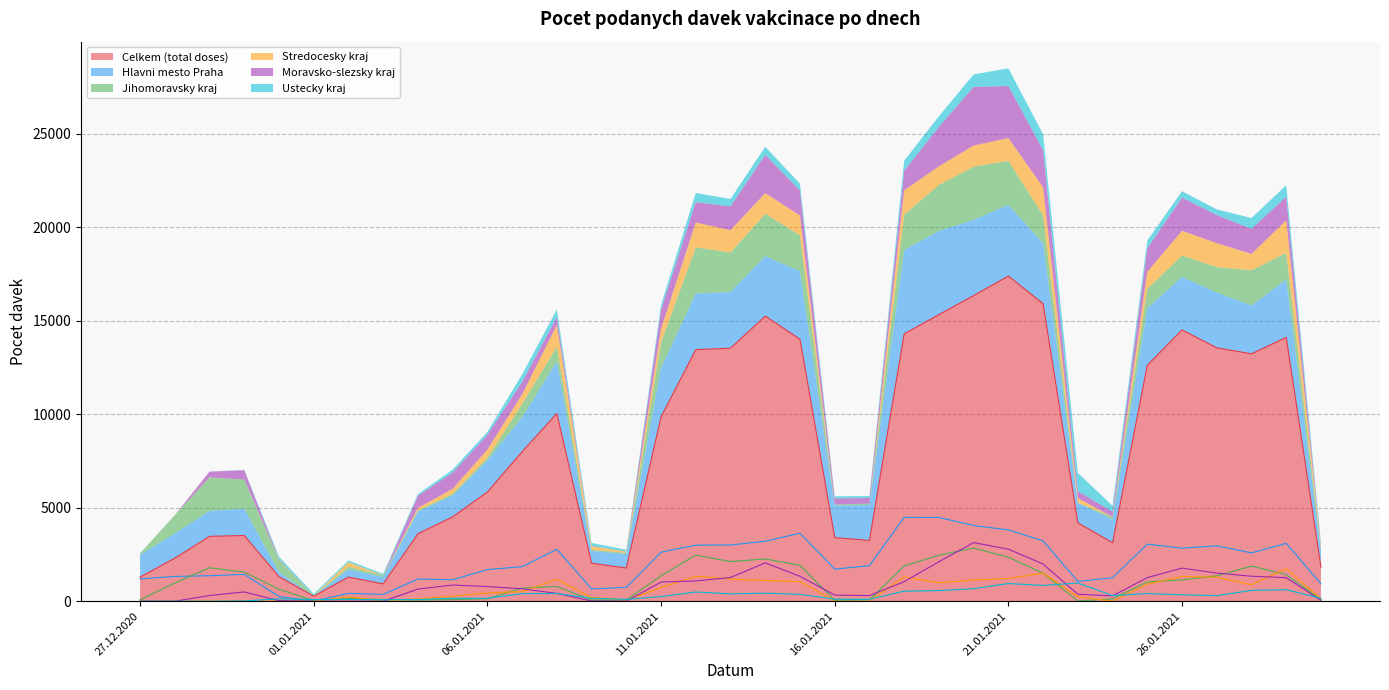

The value of Hlavni mesto Praha at 23.01.2021 is 1061. True or false?

True